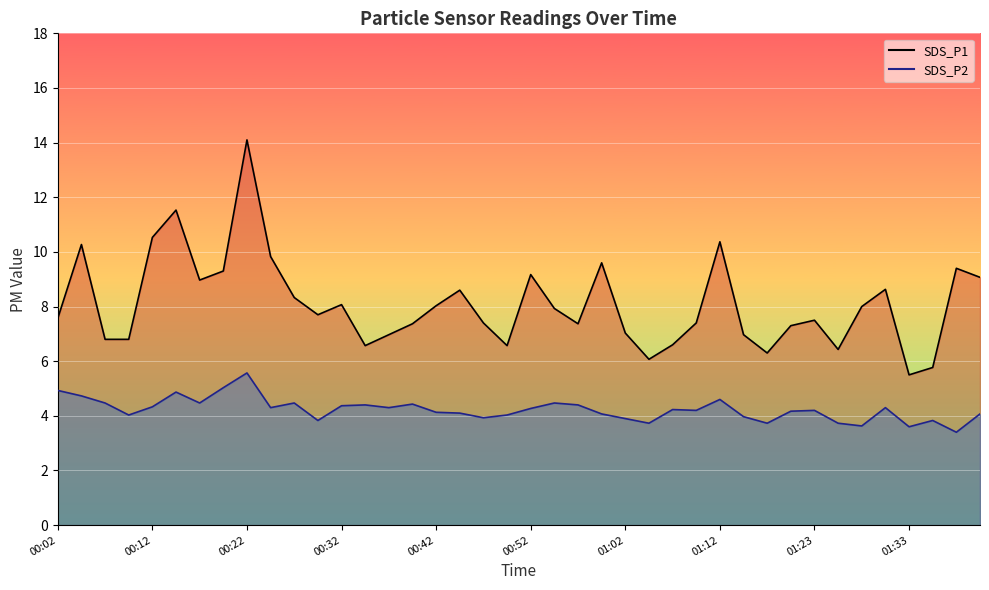

What is the value of the SDS_P2 point at the 36th from the left?

4.3